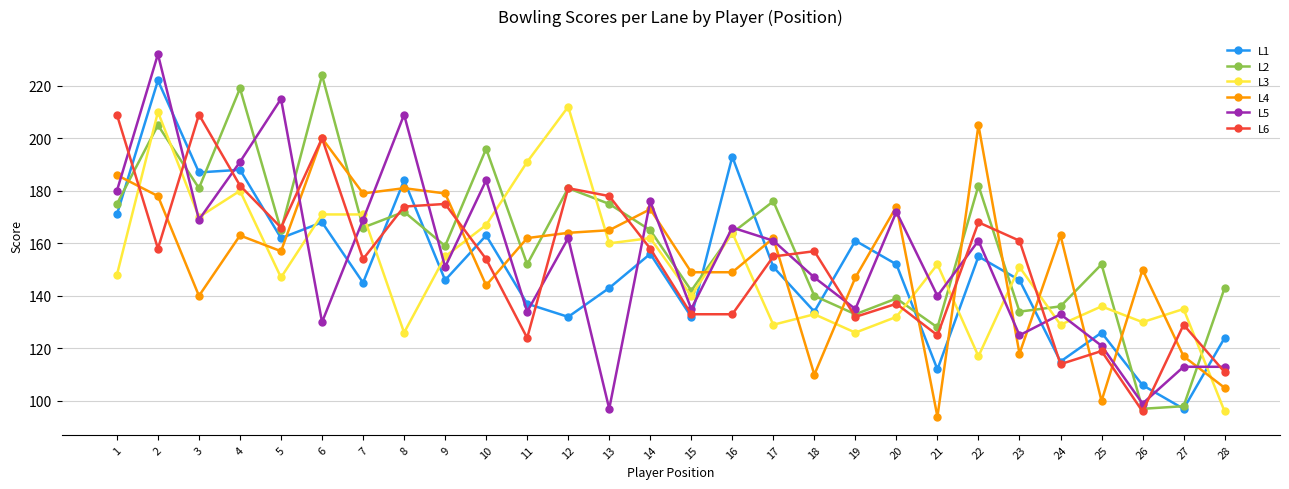

After their last crossing, which series has the higher values: L6 or L3?

L6